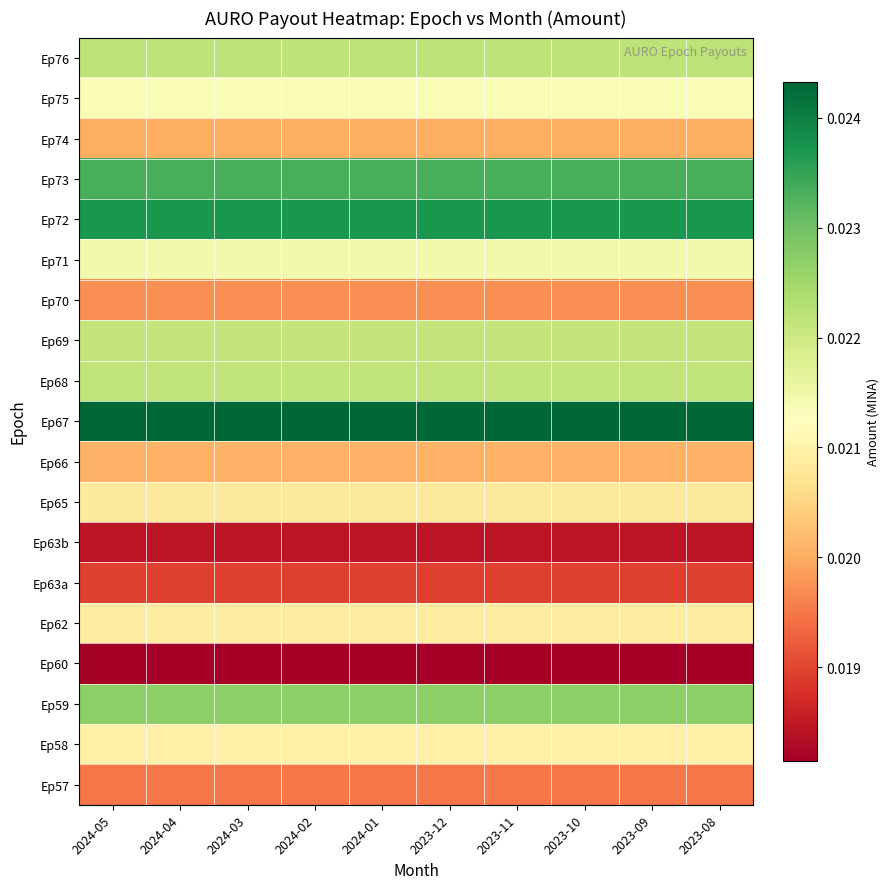

Reading left to right, extract all data points from this chart.

Ep76: 2024-05=0.0	2024-04=0.0	2024-03=0.0	2024-02=0.0	2024-01=0.0	2023-12=0.0	2023-11=0.0	2023-10=0.0	2023-09=0.0	2023-08=0.0
Ep75: 2024-05=0.0	2024-04=0.0	2024-03=0.0	2024-02=0.0	2024-01=0.0	2023-12=0.0	2023-11=0.0	2023-10=0.0	2023-09=0.0	2023-08=0.0
Ep74: 2024-05=0.0	2024-04=0.0	2024-03=0.0	2024-02=0.0	2024-01=0.0	2023-12=0.0	2023-11=0.0	2023-10=0.0	2023-09=0.0	2023-08=0.0
Ep73: 2024-05=0.0	2024-04=0.0	2024-03=0.0	2024-02=0.0	2024-01=0.0	2023-12=0.0	2023-11=0.0	2023-10=0.0	2023-09=0.0	2023-08=0.0
Ep72: 2024-05=0.0	2024-04=0.0	2024-03=0.0	2024-02=0.0	2024-01=0.0	2023-12=0.0	2023-11=0.0	2023-10=0.0	2023-09=0.0	2023-08=0.0
Ep71: 2024-05=0.0	2024-04=0.0	2024-03=0.0	2024-02=0.0	2024-01=0.0	2023-12=0.0	2023-11=0.0	2023-10=0.0	2023-09=0.0	2023-08=0.0
Ep70: 2024-05=0.0	2024-04=0.0	2024-03=0.0	2024-02=0.0	2024-01=0.0	2023-12=0.0	2023-11=0.0	2023-10=0.0	2023-09=0.0	2023-08=0.0
Ep69: 2024-05=0.0	2024-04=0.0	2024-03=0.0	2024-02=0.0	2024-01=0.0	2023-12=0.0	2023-11=0.0	2023-10=0.0	2023-09=0.0	2023-08=0.0
Ep68: 2024-05=0.0	2024-04=0.0	2024-03=0.0	2024-02=0.0	2024-01=0.0	2023-12=0.0	2023-11=0.0	2023-10=0.0	2023-09=0.0	2023-08=0.0
Ep67: 2024-05=0.0	2024-04=0.0	2024-03=0.0	2024-02=0.0	2024-01=0.0	2023-12=0.0	2023-11=0.0	2023-10=0.0	2023-09=0.0	2023-08=0.0
Ep66: 2024-05=0.0	2024-04=0.0	2024-03=0.0	2024-02=0.0	2024-01=0.0	2023-12=0.0	2023-11=0.0	2023-10=0.0	2023-09=0.0	2023-08=0.0
Ep65: 2024-05=0.0	2024-04=0.0	2024-03=0.0	2024-02=0.0	2024-01=0.0	2023-12=0.0	2023-11=0.0	2023-10=0.0	2023-09=0.0	2023-08=0.0
Ep63b: 2024-05=0.0	2024-04=0.0	2024-03=0.0	2024-02=0.0	2024-01=0.0	2023-12=0.0	2023-11=0.0	2023-10=0.0	2023-09=0.0	2023-08=0.0
Ep63a: 2024-05=0.0	2024-04=0.0	2024-03=0.0	2024-02=0.0	2024-01=0.0	2023-12=0.0	2023-11=0.0	2023-10=0.0	2023-09=0.0	2023-08=0.0
Ep62: 2024-05=0.0	2024-04=0.0	2024-03=0.0	2024-02=0.0	2024-01=0.0	2023-12=0.0	2023-11=0.0	2023-10=0.0	2023-09=0.0	2023-08=0.0
Ep60: 2024-05=0.0	2024-04=0.0	2024-03=0.0	2024-02=0.0	2024-01=0.0	2023-12=0.0	2023-11=0.0	2023-10=0.0	2023-09=0.0	2023-08=0.0
Ep59: 2024-05=0.0	2024-04=0.0	2024-03=0.0	2024-02=0.0	2024-01=0.0	2023-12=0.0	2023-11=0.0	2023-10=0.0	2023-09=0.0	2023-08=0.0
Ep58: 2024-05=0.0	2024-04=0.0	2024-03=0.0	2024-02=0.0	2024-01=0.0	2023-12=0.0	2023-11=0.0	2023-10=0.0	2023-09=0.0	2023-08=0.0
Ep57: 2024-05=0.0	2024-04=0.0	2024-03=0.0	2024-02=0.0	2024-01=0.0	2023-12=0.0	2023-11=0.0	2023-10=0.0	2023-09=0.0	2023-08=0.0